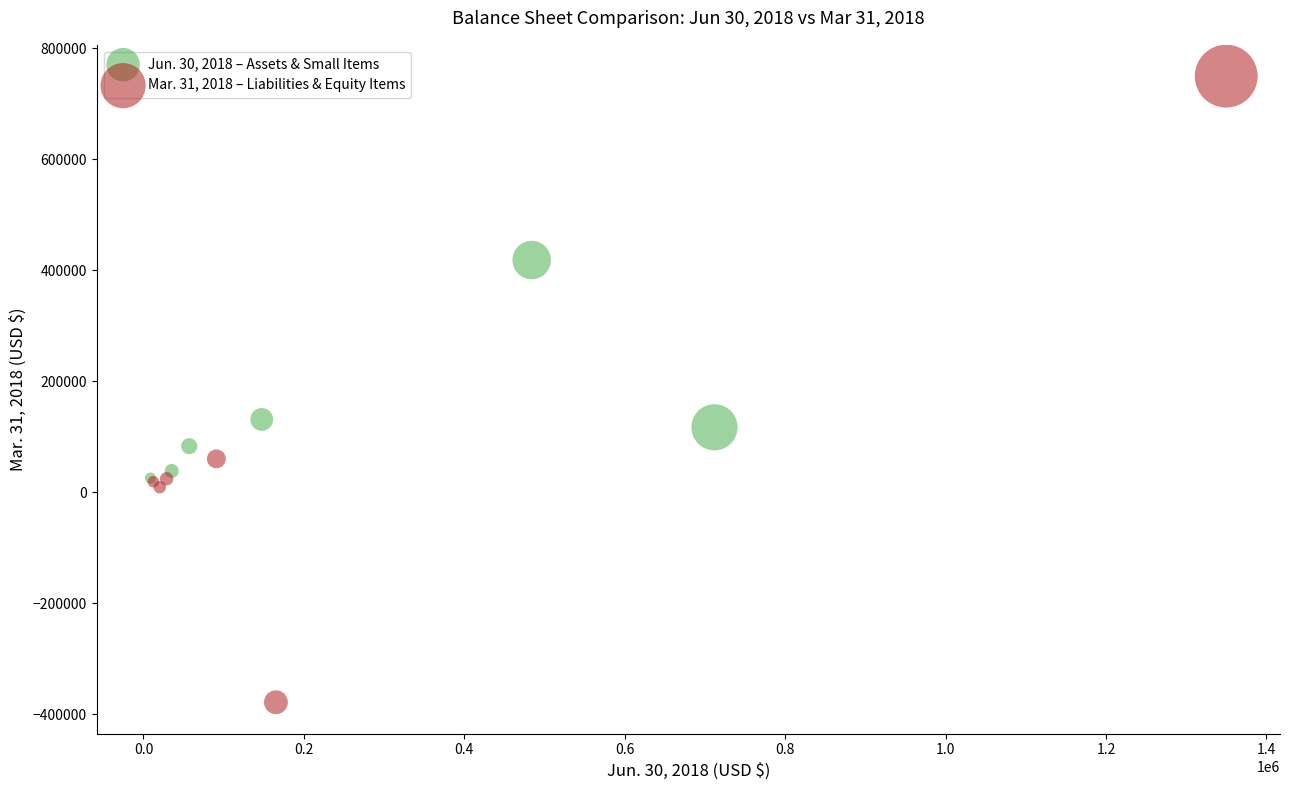

Which series contains the lowest Y value?

Mar. 31, 2018 – Liabilities & Equity Items